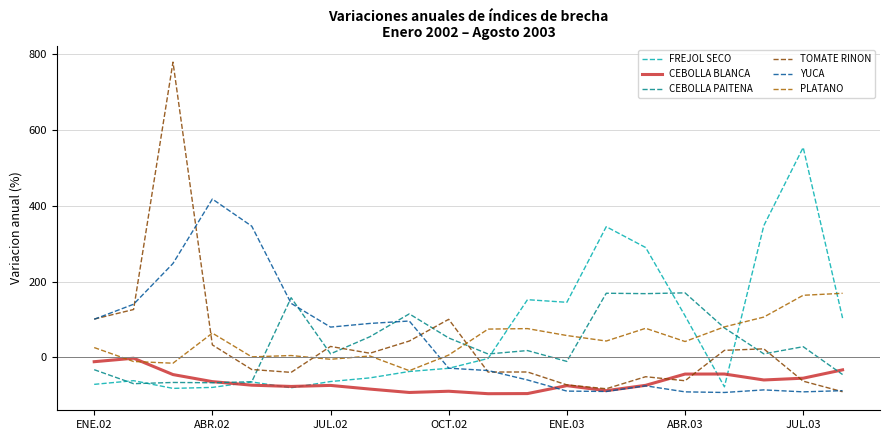

What is the maximum value shown in the chart?

778.8